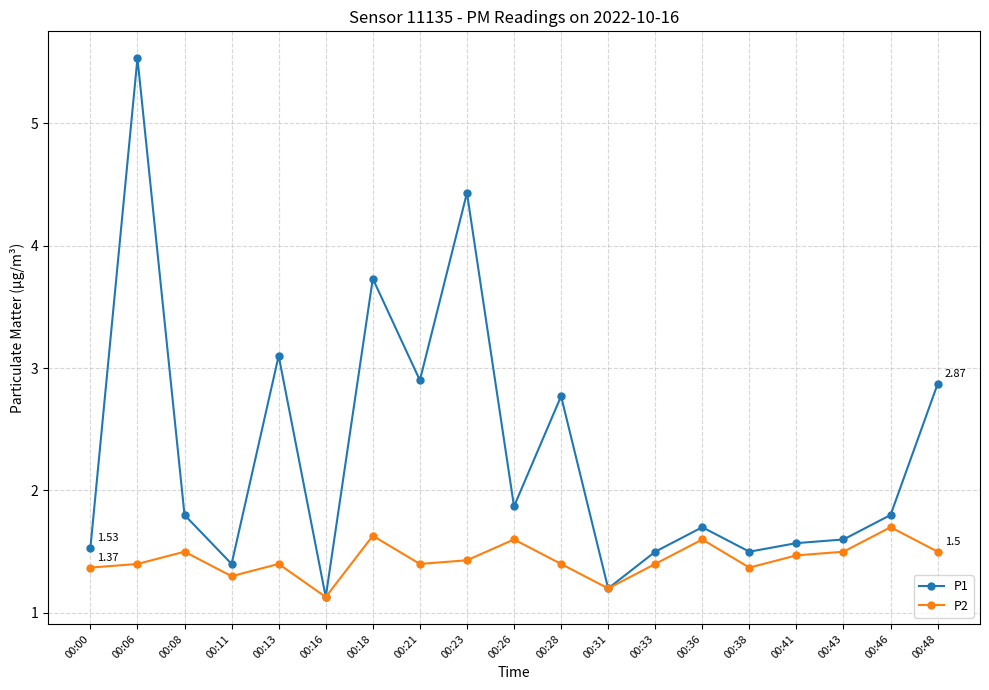

Where is P2 nearest to the value 1?

00:16